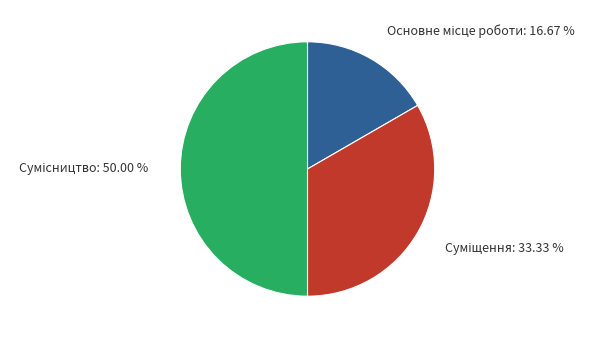

How many segments does this pie chart have?

3